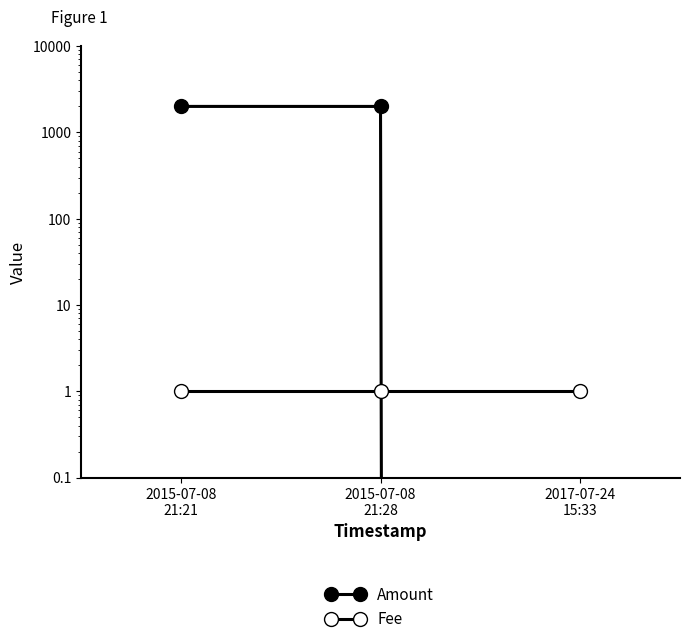

At 2017-07-24
15:33, list the series in order from smallest to largest.

Amount, Fee